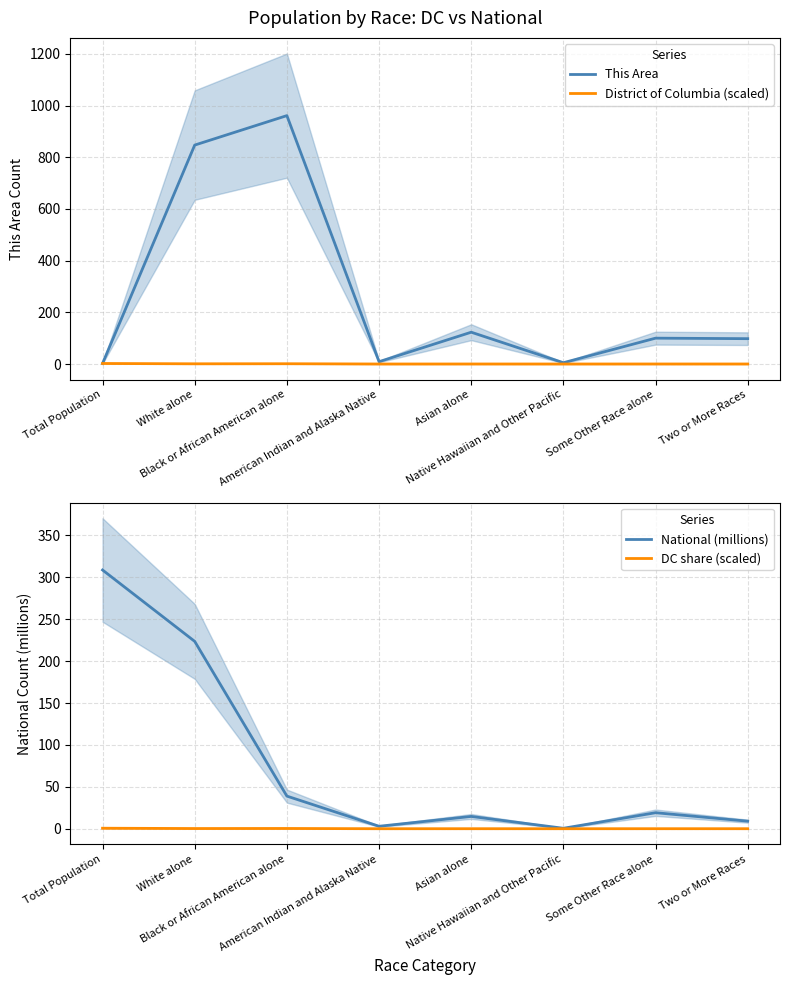

Reading right to left, list all the values displayed in this chart.

This Area: 98.0	100.0	5.0	123.0	9.0	961.0	847.0	2.0
District of Columbia (scaled): 0.1	0.1	0.0	0.1	0.0	1.0	0.8	2.0
National (millions): 9.0	19.1	0.5	14.7	2.9	38.9	223.6	308.7
DC share (scaled): 0.0	0.0	0.0	0.0	0.0	0.3	0.2	0.6